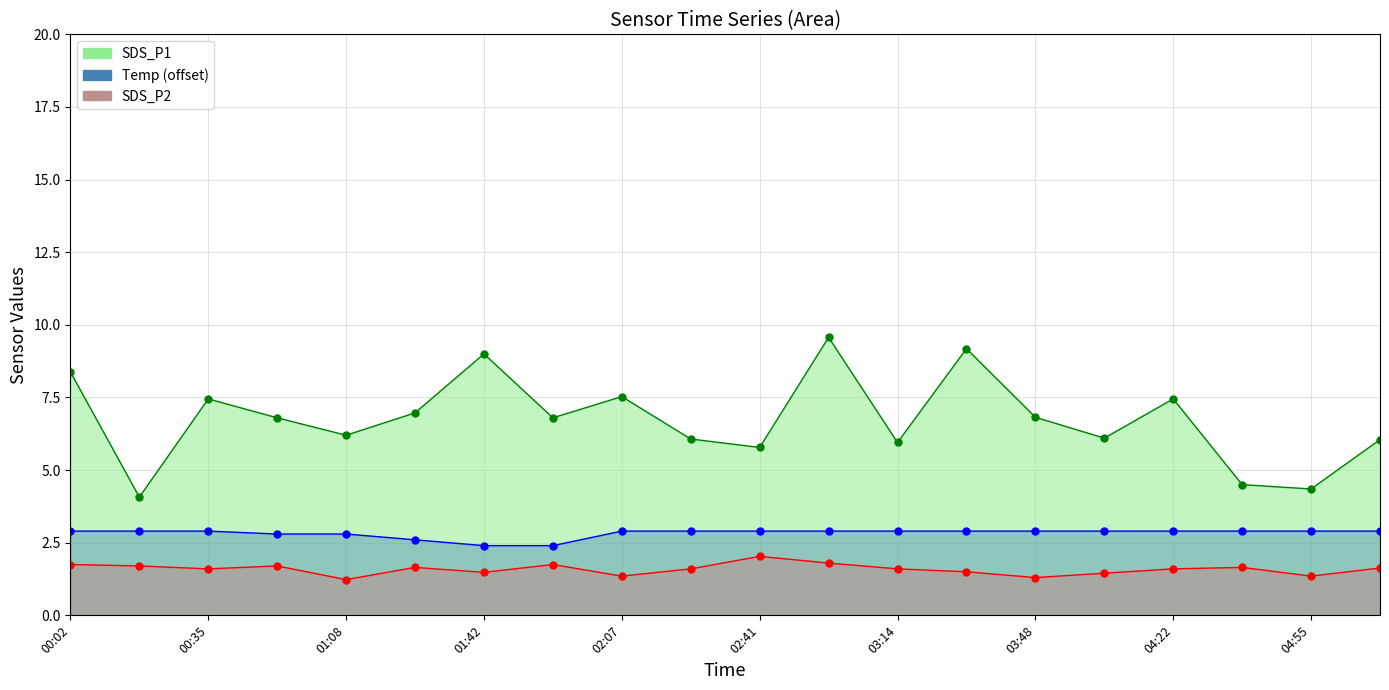

What is the value of the SDS_P2 line point at the 15th from the left?

1.3